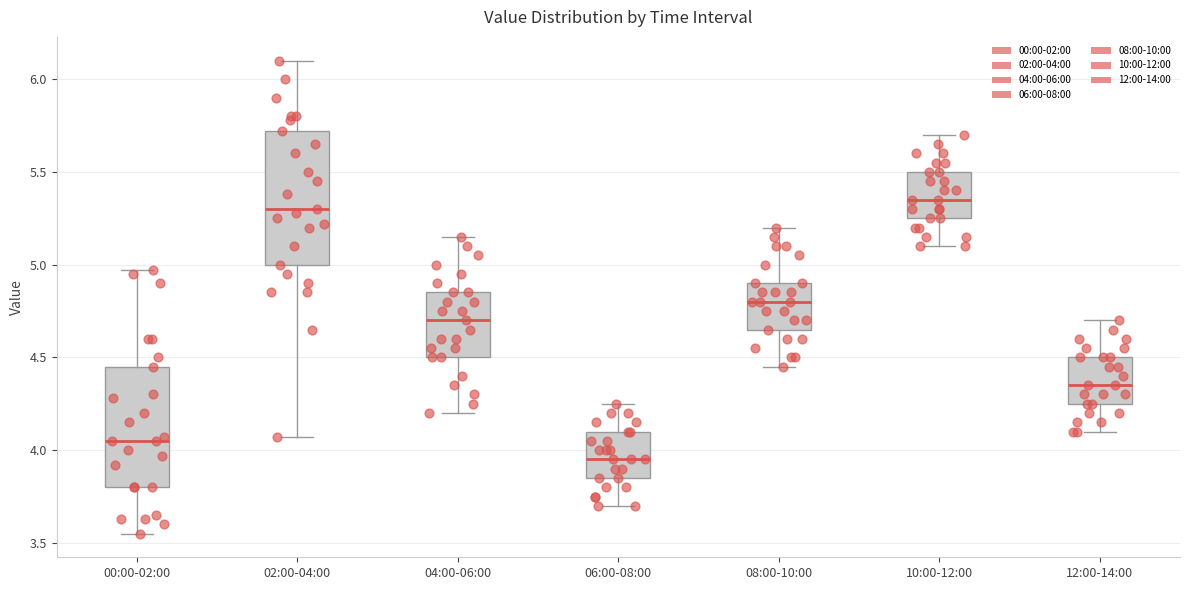

Reading left to right, read every box against the y-axis: the position of its median line, the range the box covers, and the ends of its whiskers. The values are not printed on the chart, so give them approximately, as read against the axis.

00:00-02:00: median 4.05, box 3.80 to 4.45, whiskers 3.55 to 4.95
02:00-04:00: median 5.30, box 5.00 to 5.70, whiskers 4.05 to 6.10
04:00-06:00: median 4.70, box 4.50 to 4.85, whiskers 4.20 to 5.15
06:00-08:00: median 3.95, box 3.85 to 4.10, whiskers 3.70 to 4.25
08:00-10:00: median 4.80, box 4.65 to 4.90, whiskers 4.45 to 5.20
10:00-12:00: median 5.35, box 5.25 to 5.50, whiskers 5.10 to 5.70
12:00-14:00: median 4.35, box 4.25 to 4.50, whiskers 4.10 to 4.70